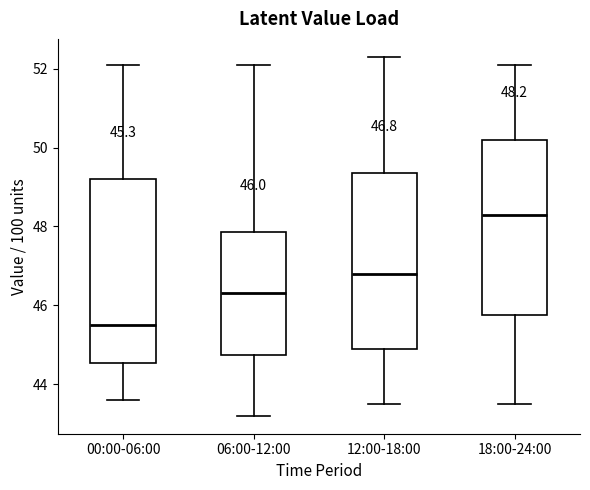

Which box's median line is the lowest?

00:00-06:00